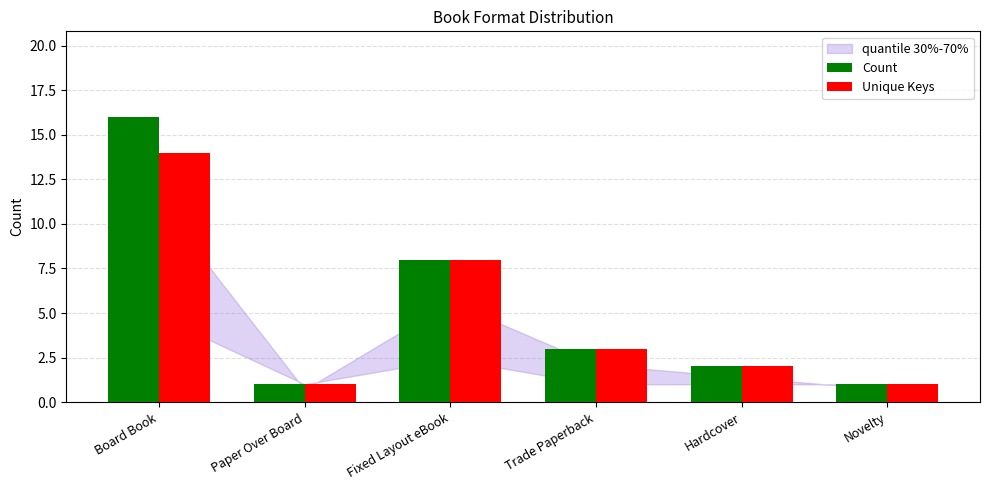

How many categories are shown in the chart?

6